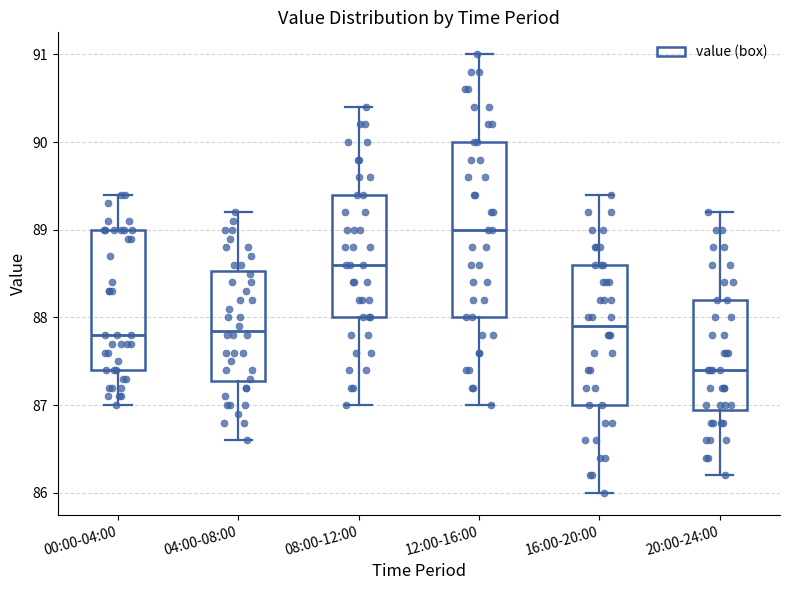

Which box's median line is the lowest?

20:00-24:00